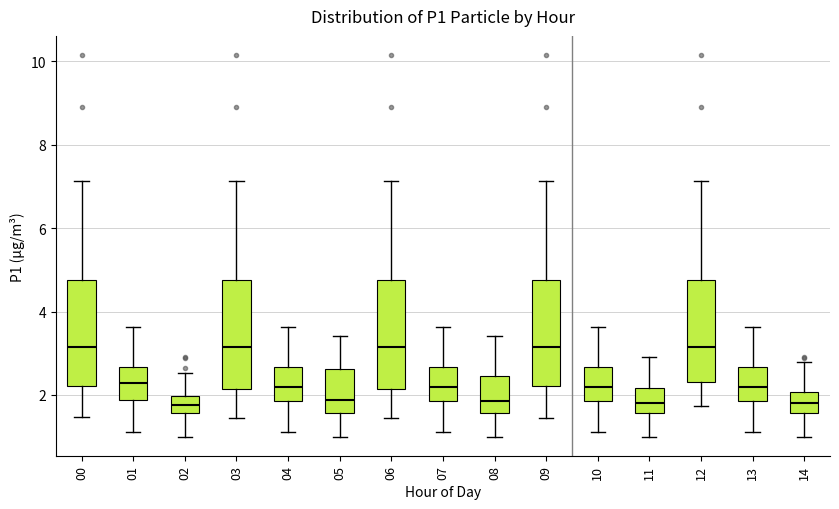

Reading left to right, transcribe this box plot: for each box, give where its median line is, the range the box spans, and where its two whiskers end, as read against the y-axis. The values are not printed on the chart, so give them approximately, as read against the axis.

00: median 3.2, box 2.2 to 4.8, whiskers 1.4 to 7.2
01: median 2.2, box 1.8 to 2.6, whiskers 1.2 to 3.6
02: median 1.8, box 1.6 to 2.0, whiskers 1.0 to 2.6
03: median 3.2, box 2.2 to 4.8, whiskers 1.4 to 7.2
04: median 2.2, box 1.8 to 2.6, whiskers 1.2 to 3.6
05: median 1.8, box 1.6 to 2.6, whiskers 1.0 to 3.4
06: median 3.2, box 2.2 to 4.8, whiskers 1.4 to 7.2
07: median 2.2, box 1.8 to 2.6, whiskers 1.2 to 3.6
08: median 1.8, box 1.6 to 2.4, whiskers 1.0 to 3.4
09: median 3.2, box 2.2 to 4.8, whiskers 1.4 to 7.2
10: median 2.2, box 1.8 to 2.6, whiskers 1.2 to 3.6
11: median 1.8, box 1.6 to 2.2, whiskers 1.0 to 3.0
12: median 3.2, box 2.4 to 4.8, whiskers 1.8 to 7.2
13: median 2.2, box 1.8 to 2.6, whiskers 1.2 to 3.6
14: median 1.8, box 1.6 to 2.0, whiskers 1.0 to 2.8